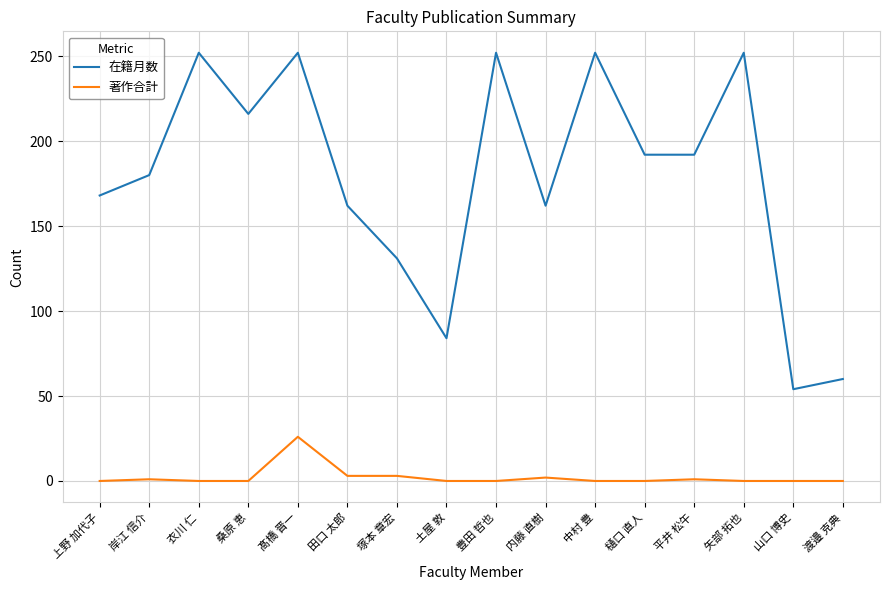

How many values in the 著作合計 series exceed 0?

6